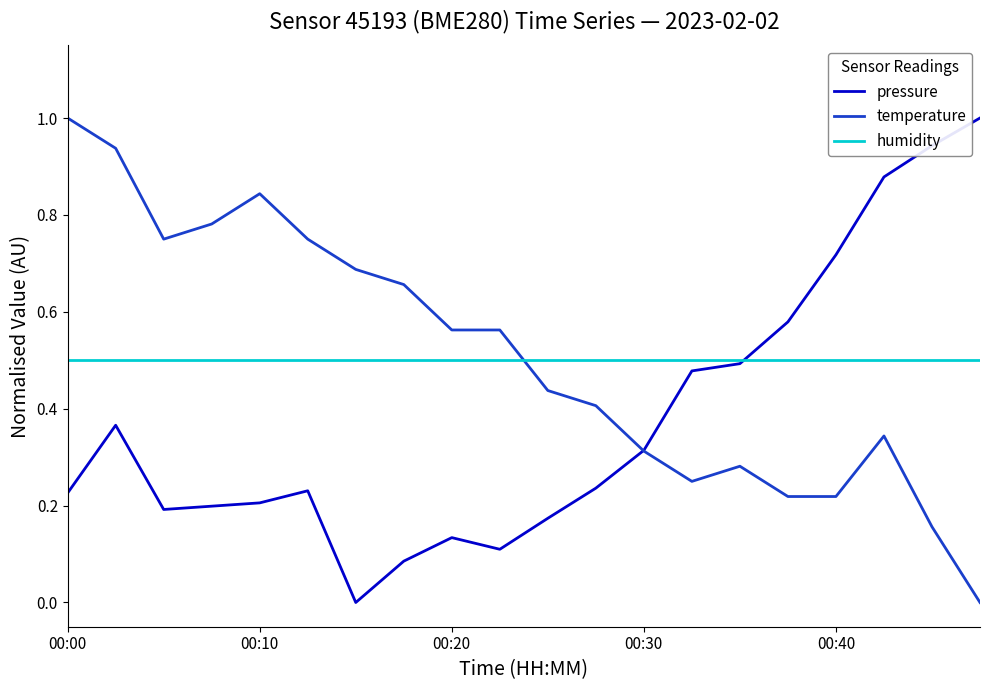

How many intersections are there between temperature and humidity?

1